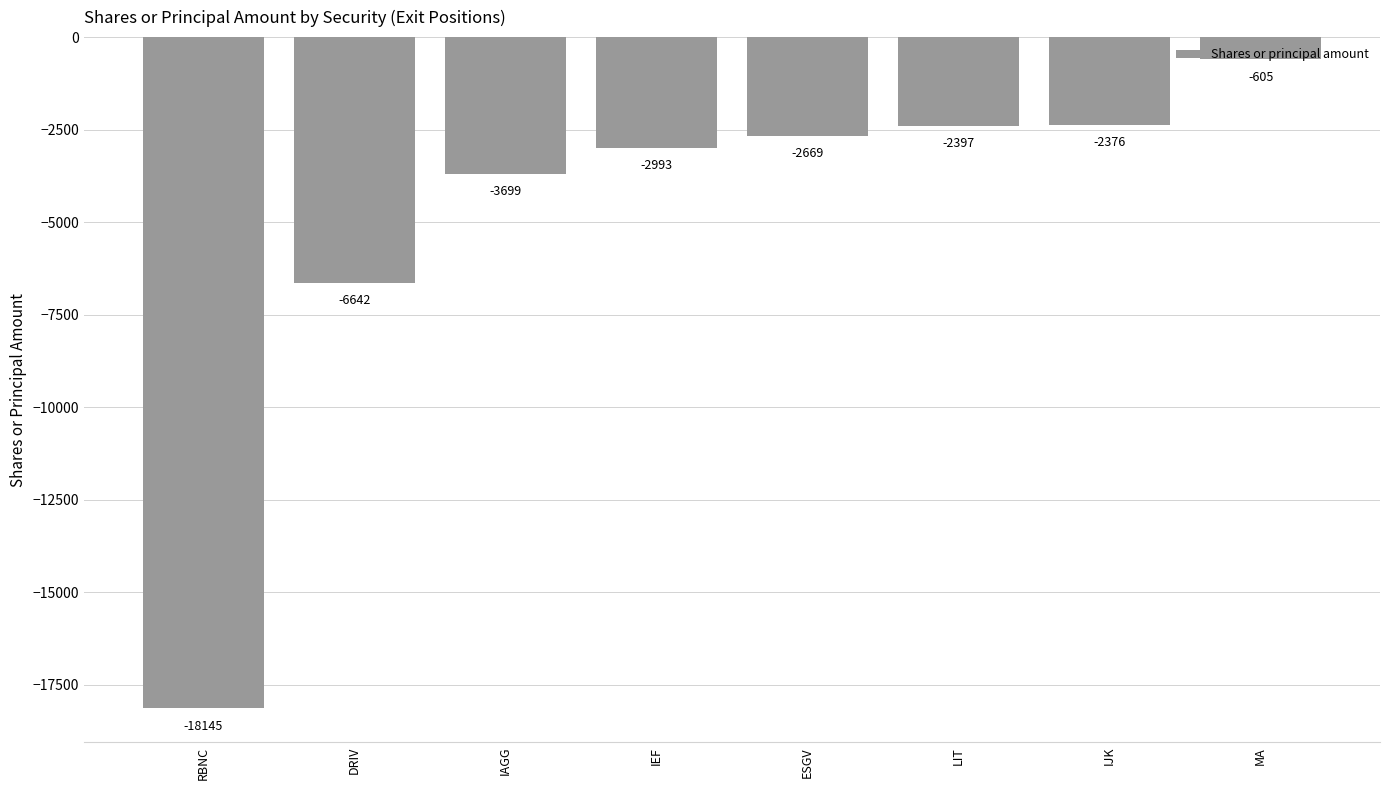

Which category has the lowest value across all series?

RBNC